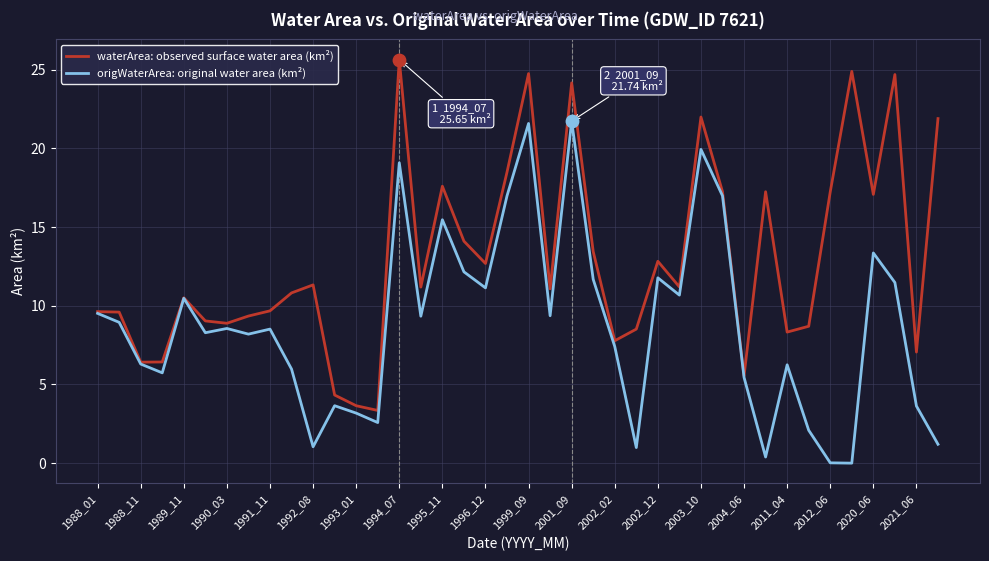

Which series has the largest total across all categories?

waterArea: observed surface water area (km²)